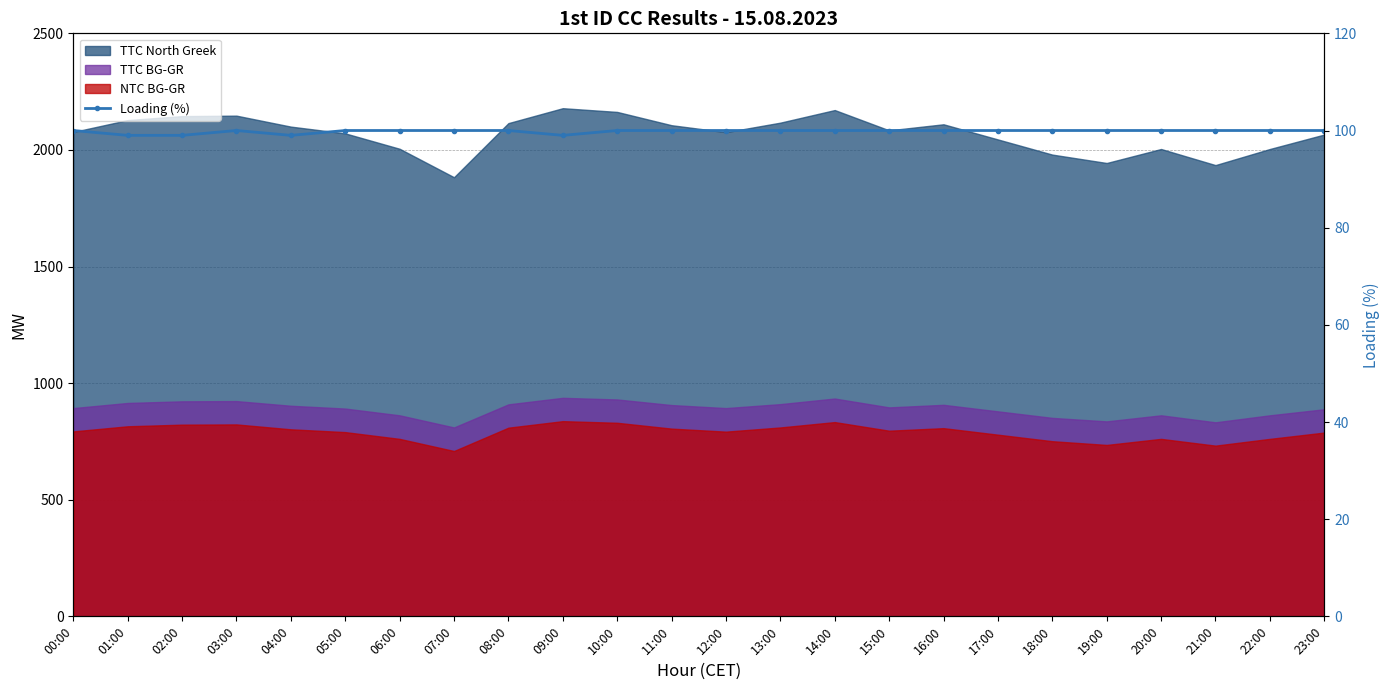

List the labels in order of value, smallest first.

01:00, 02:00, 04:00, 09:00, 00:00, 03:00, 05:00, 06:00, 07:00, 08:00, 10:00, 11:00, 12:00, 13:00, 14:00, 15:00, 16:00, 17:00, 18:00, 19:00, 20:00, 21:00, 22:00, 23:00